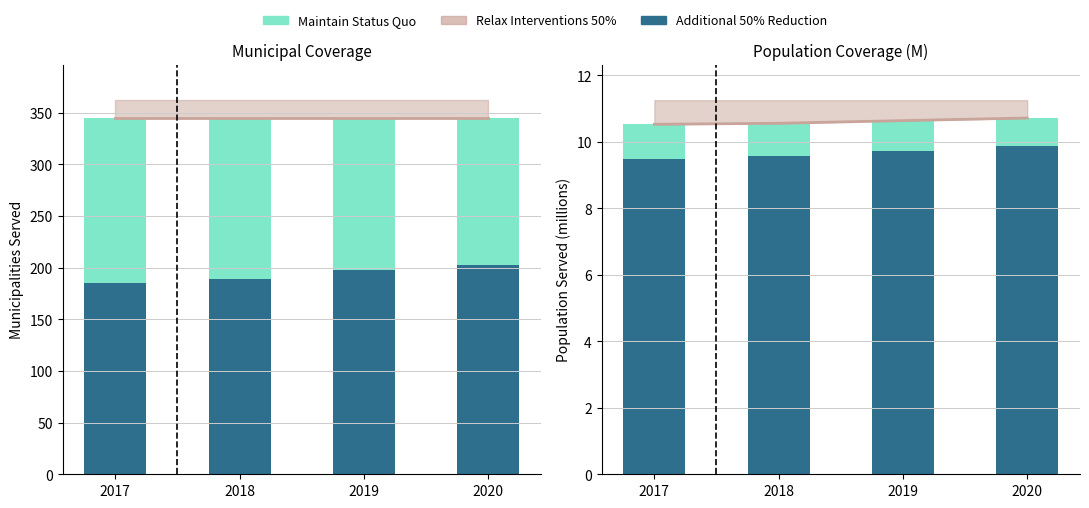

The value of Total Pop Water at 2020 is 0.9. True or false?

True